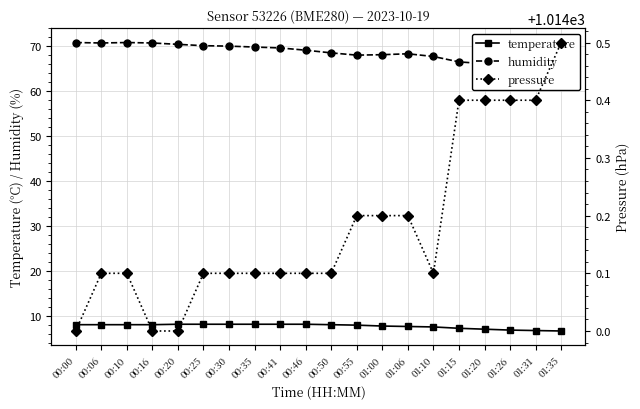

What is the value of the temperature point at the 5th from the left?

8.2